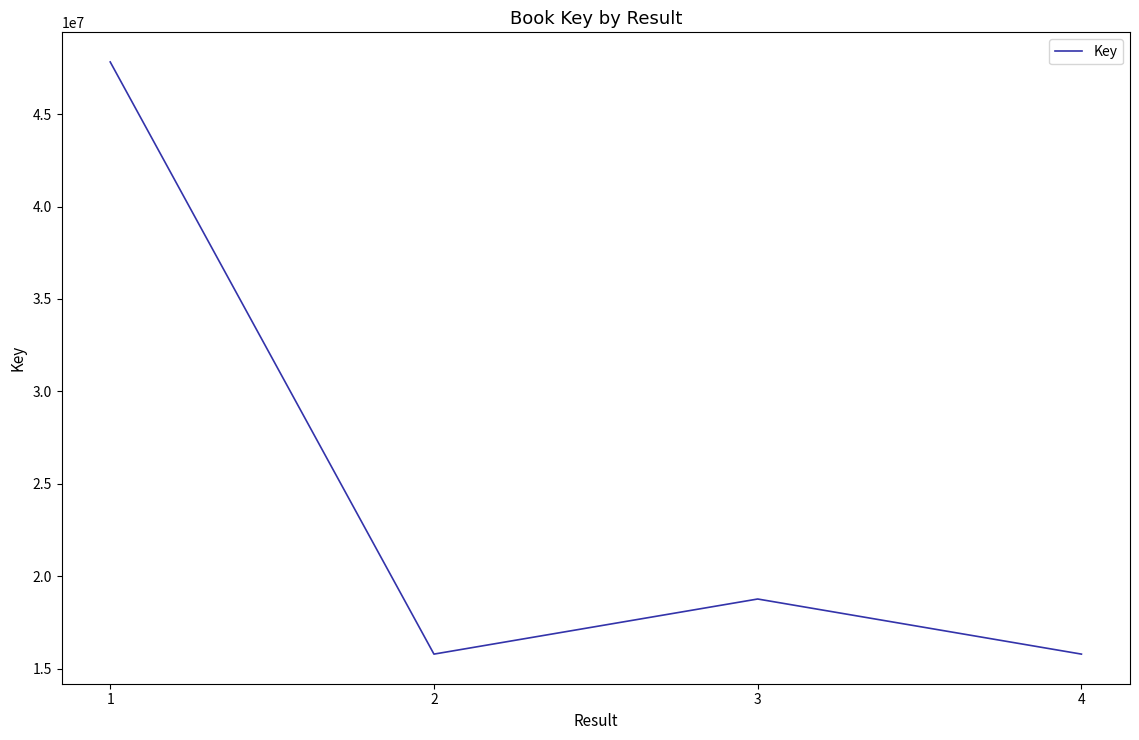

True or false: the data shows 18771893 at 3.

True